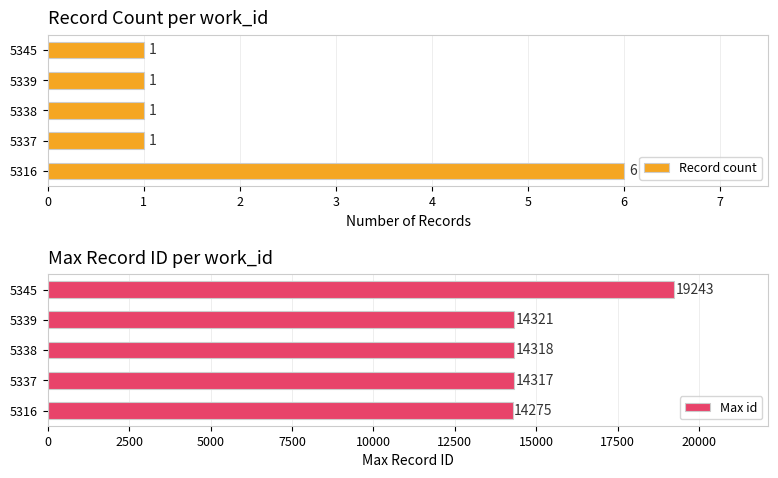

Is it true that Record count equals 2 at 5338?

False